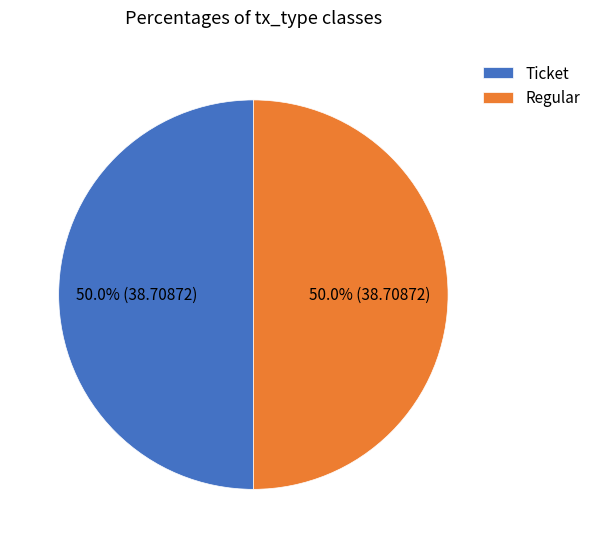

What is the ratio of the value at Regular to the value at Ticket?

1.0